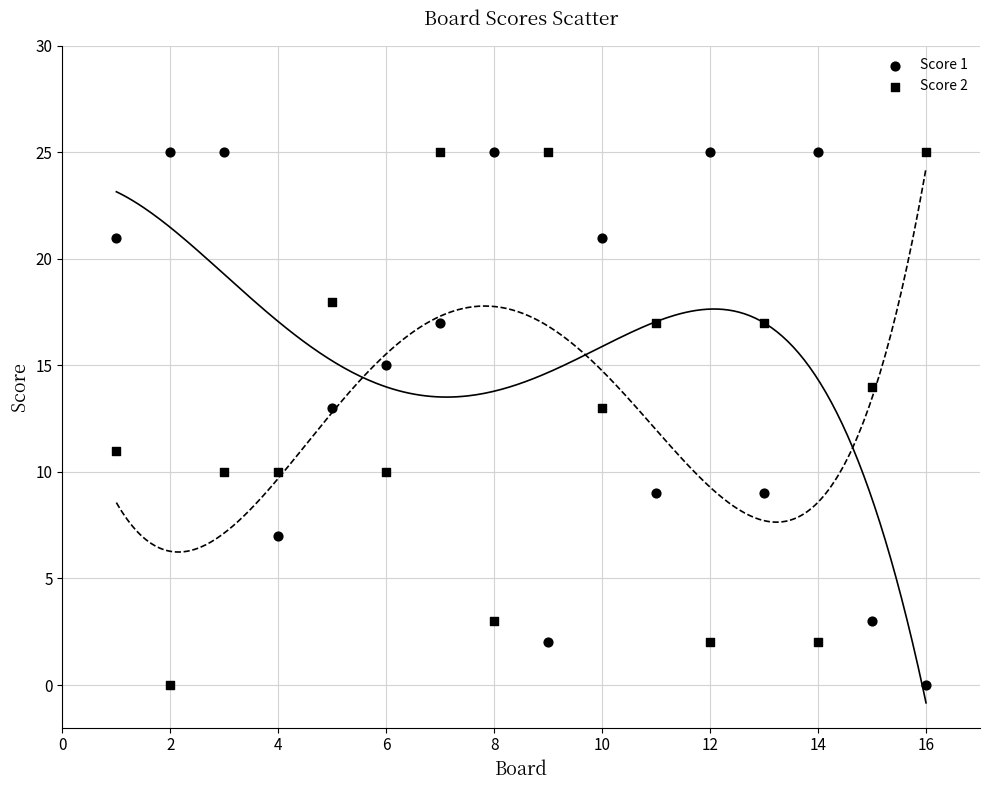

Count the number of points in this scatter plot.

32